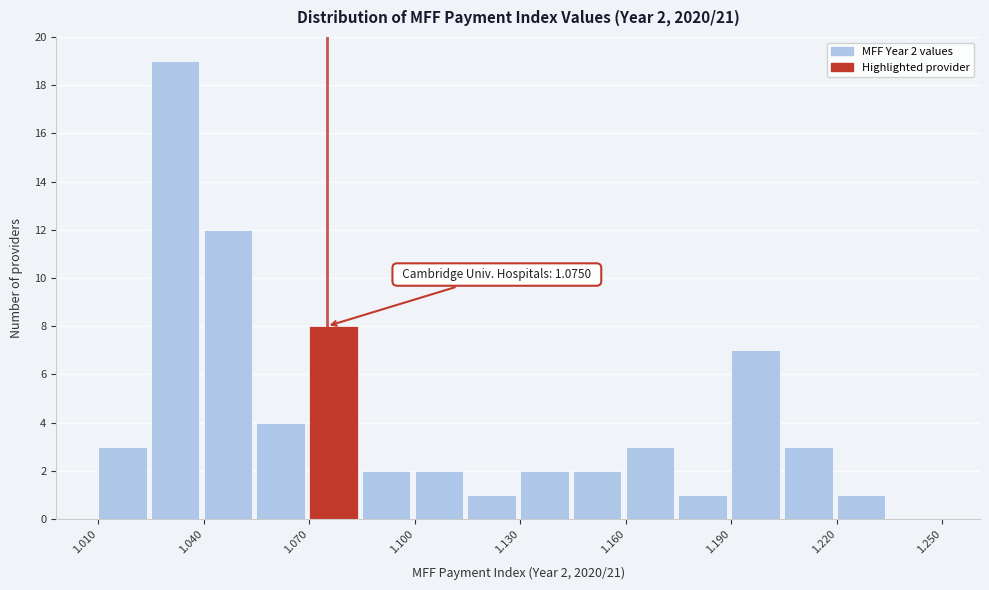

Read against the x-axis, roughly where is the centre of the tallest bar?

1.030